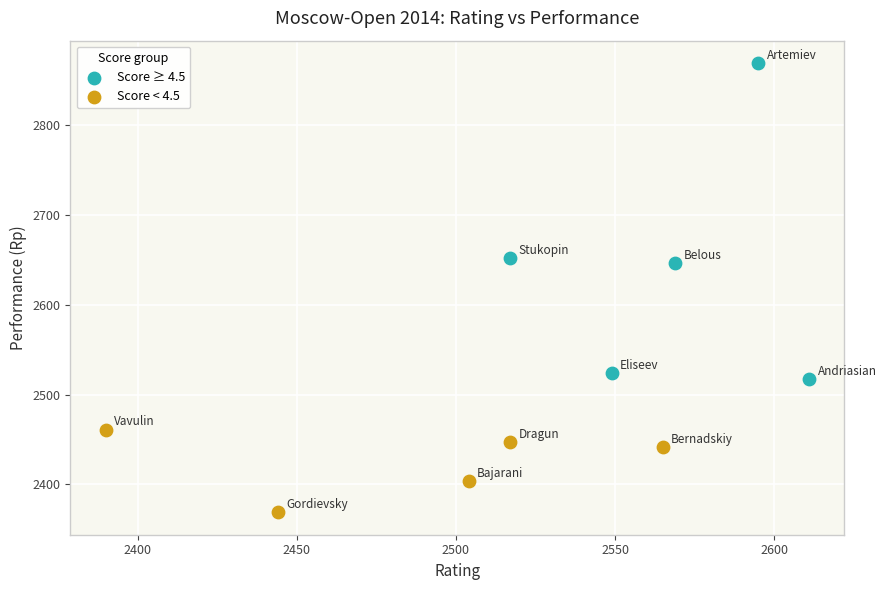

Which series contains the highest Y value?

Score ≥ 4.5